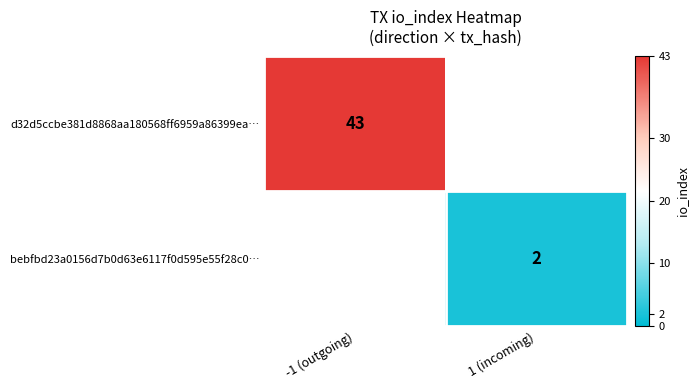

Is it true that bebfbd23a0156d7b0d63e6117f0d595e55f28c0… equals 1 at 1 (incoming)?

False